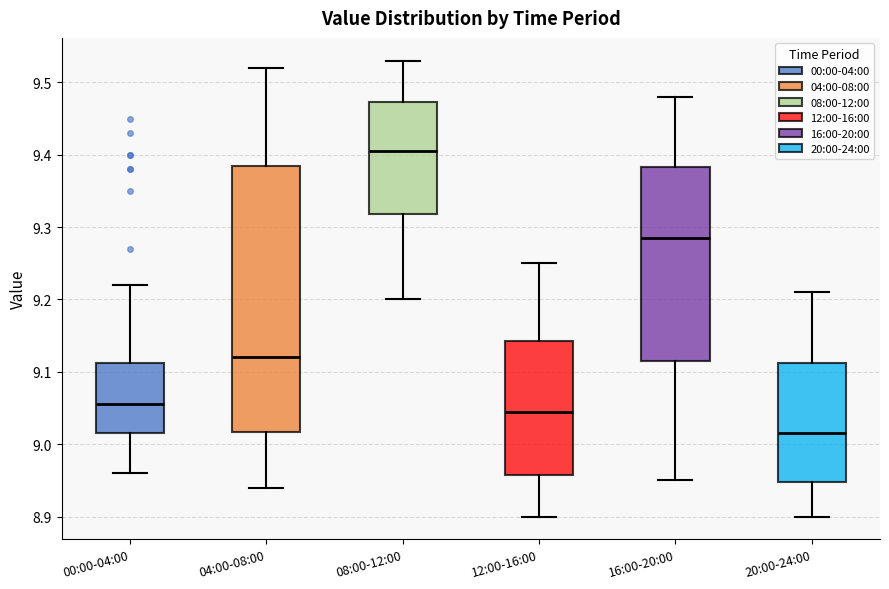

Where does the median line of the box for 00:00-04:00 sit on the y-axis? The values are not printed on the chart, so give them approximately, as read against the axis.

9.06